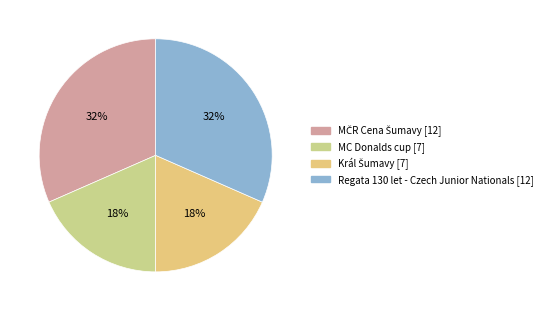

Is there any slice that represents more than half of the pie?

No